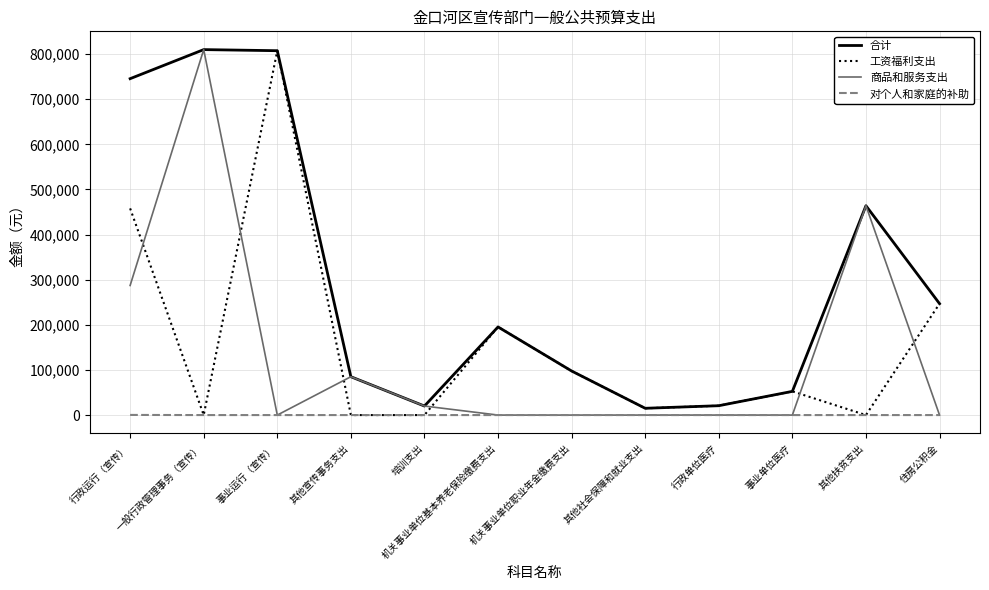

What is the spread (max minus min) of values at 事业运行（宣传）?

807561